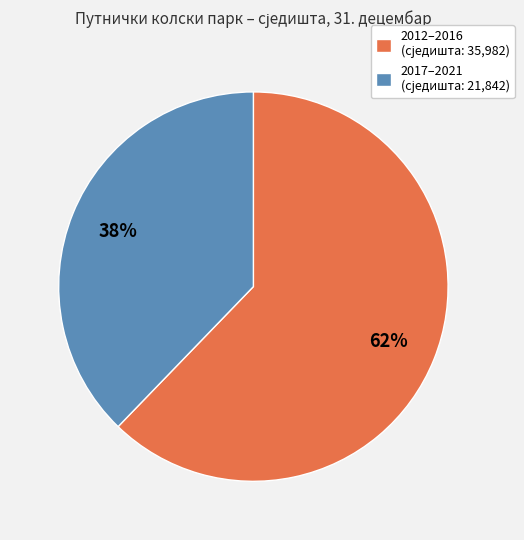

To the nearest percent, what is the difference between the largest and smallest slice percentages?

24%